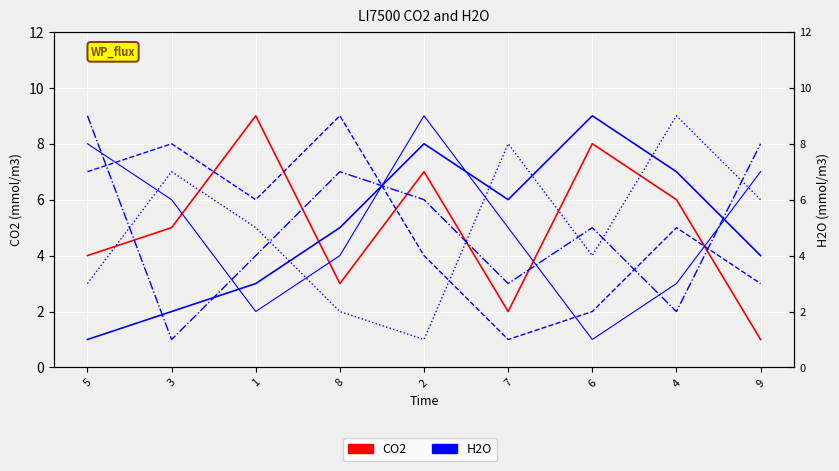

Reading left to right, list all the values displayed in this chart.

CO2: 5=4	3=5	1=9	8=3	2=7	7=2	6=8	4=6	9=1
H2O_col4: 5=1	3=2	1=3	8=5	2=8	7=6	6=9	4=7	9=4
H2O_col5: 5=7	3=8	1=6	8=9	2=4	7=1	6=2	4=5	9=3
H2O_col7: 5=3	3=7	1=5	8=2	2=1	7=8	6=4	4=9	9=6
H2O_col8: 5=9	3=1	1=4	8=7	2=6	7=3	6=5	4=2	9=8
H2O_col9: 5=8	3=6	1=2	8=4	2=9	7=5	6=1	4=3	9=7